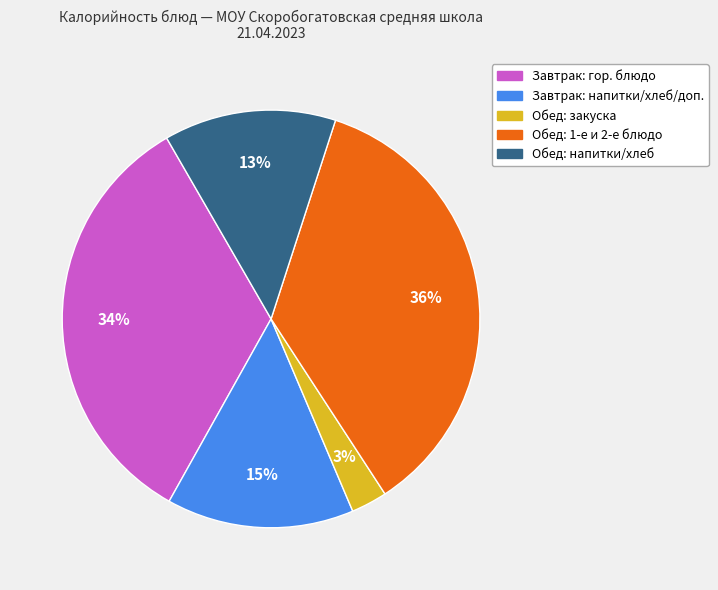

Is there any slice that represents more than half of the pie?

No